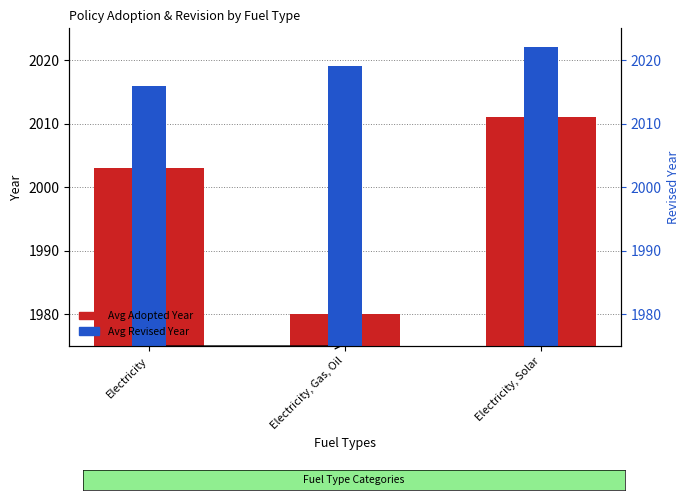

Does the chart contain stacked bars?

No